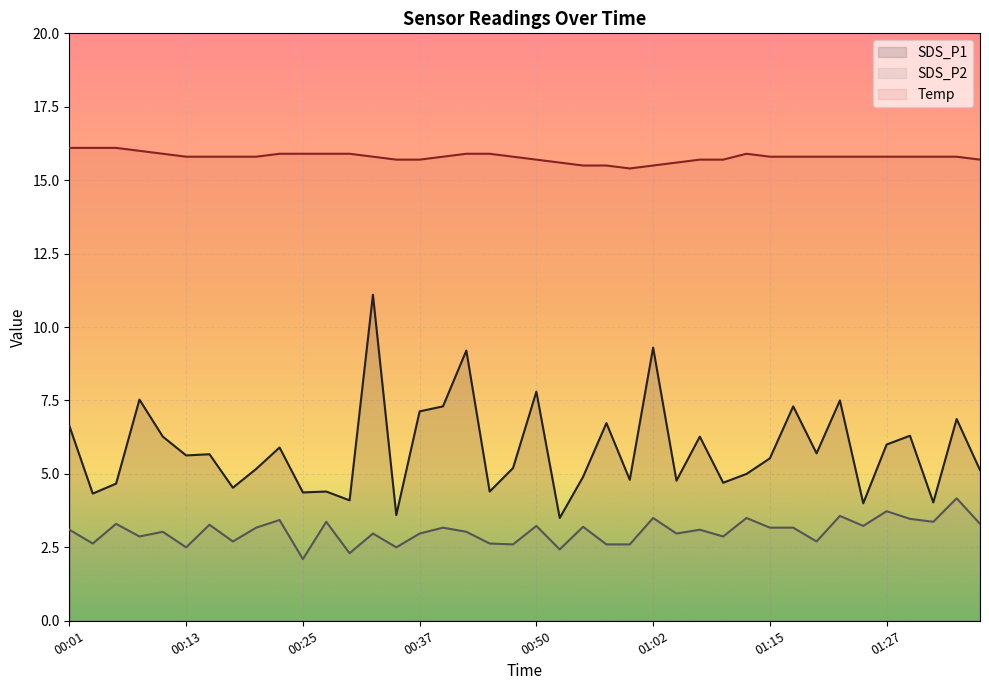

Rank the series at 01:20 from lowest to highest value.

SDS_P2, SDS_P1, Temp